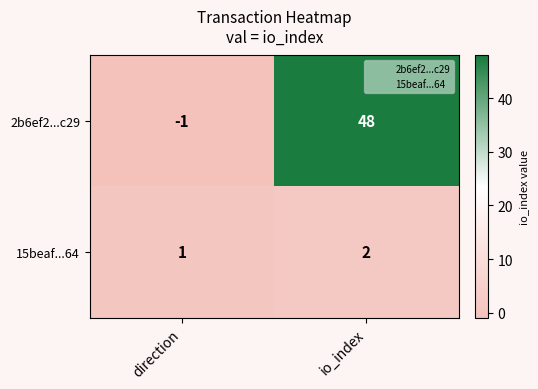

Rank the series by their average value, from highest to lowest.

2b6ef2...c29, 15beaf...64